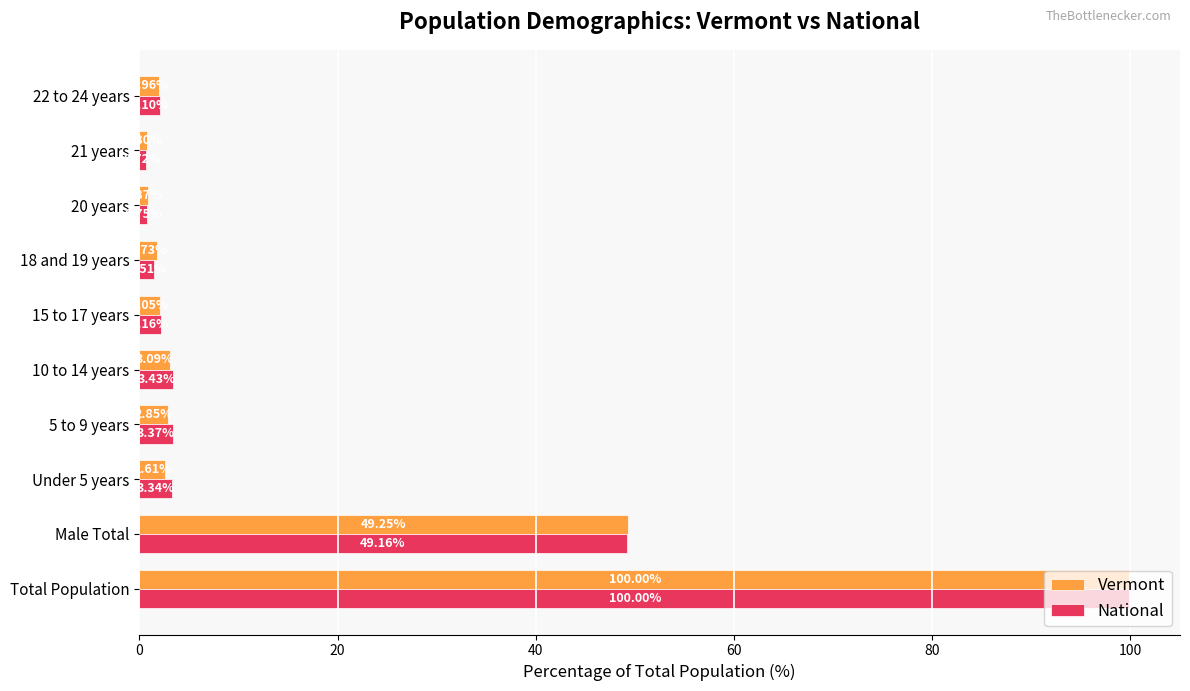

At which label is National closest to 50?

Male Total